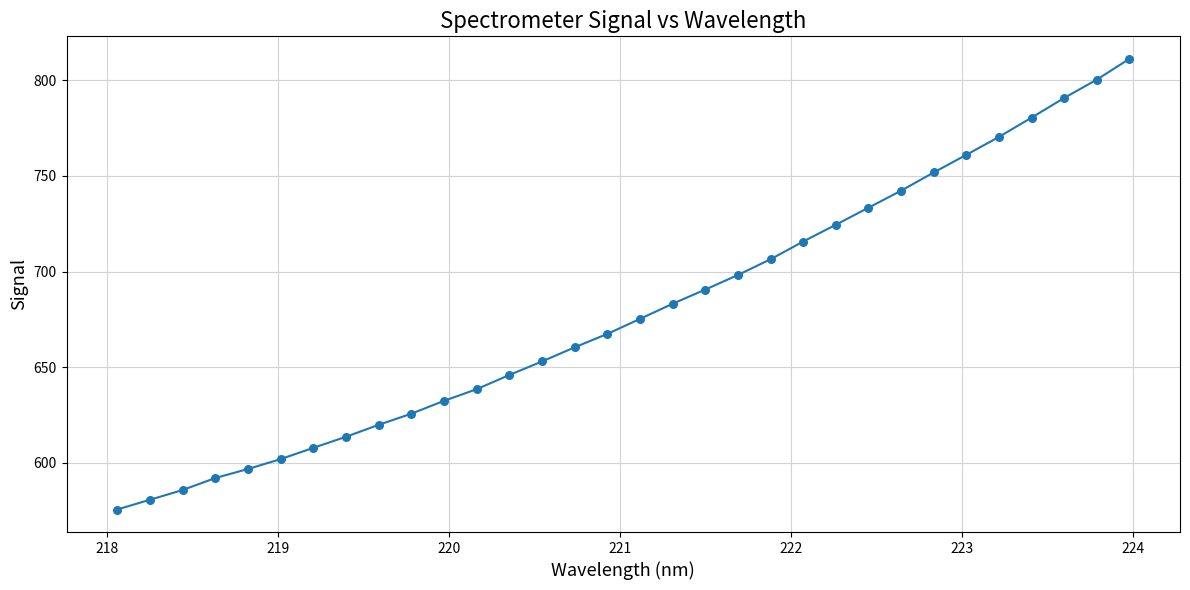

What is the maximum value shown in the chart?

811.1